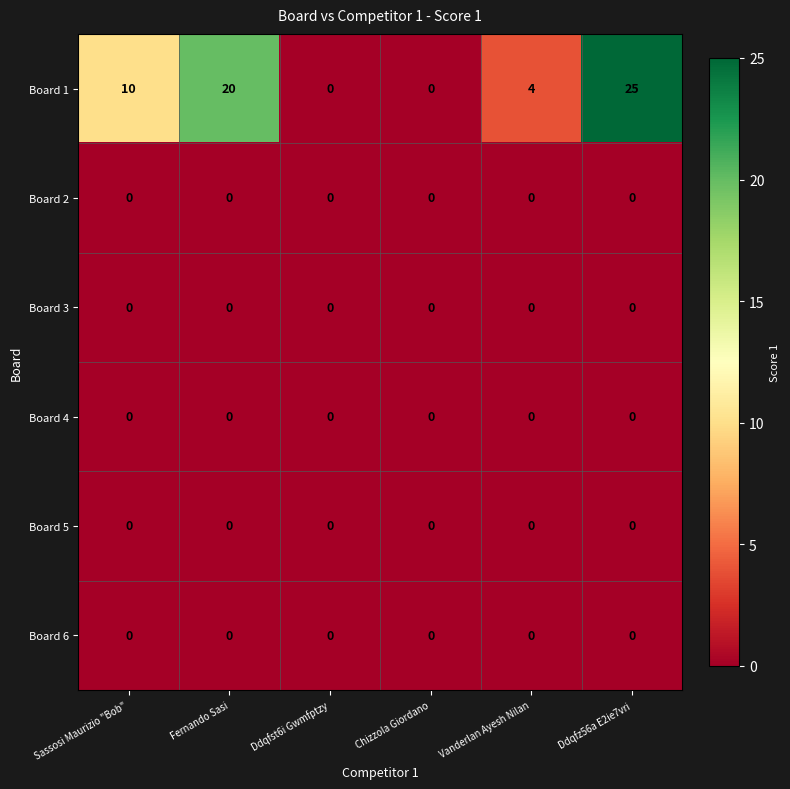

Which series has the largest range (max minus min)?

Board 1